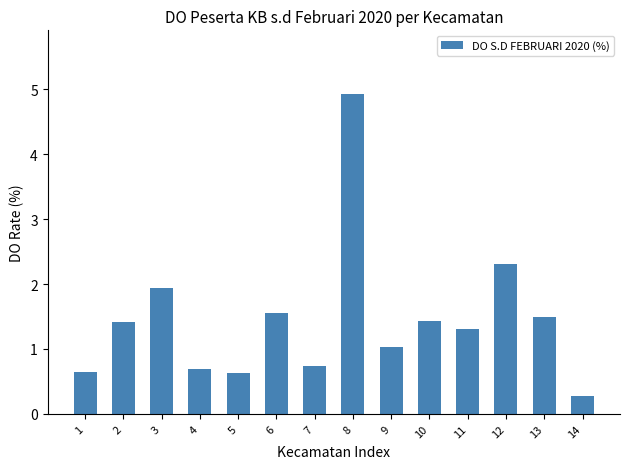

Reading left to right, extract all data points from this chart.

0.6	1.4	1.9	0.7	0.6	1.6	0.7	4.9	1.0	1.4	1.3	2.3	1.5	0.3